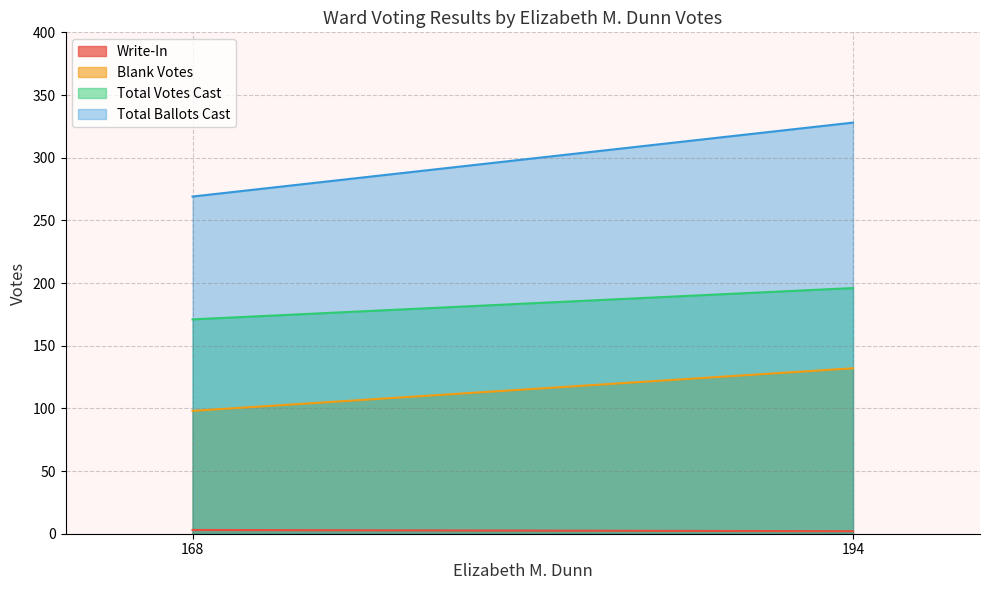

At how many categories does at least one series exceed 220?

2